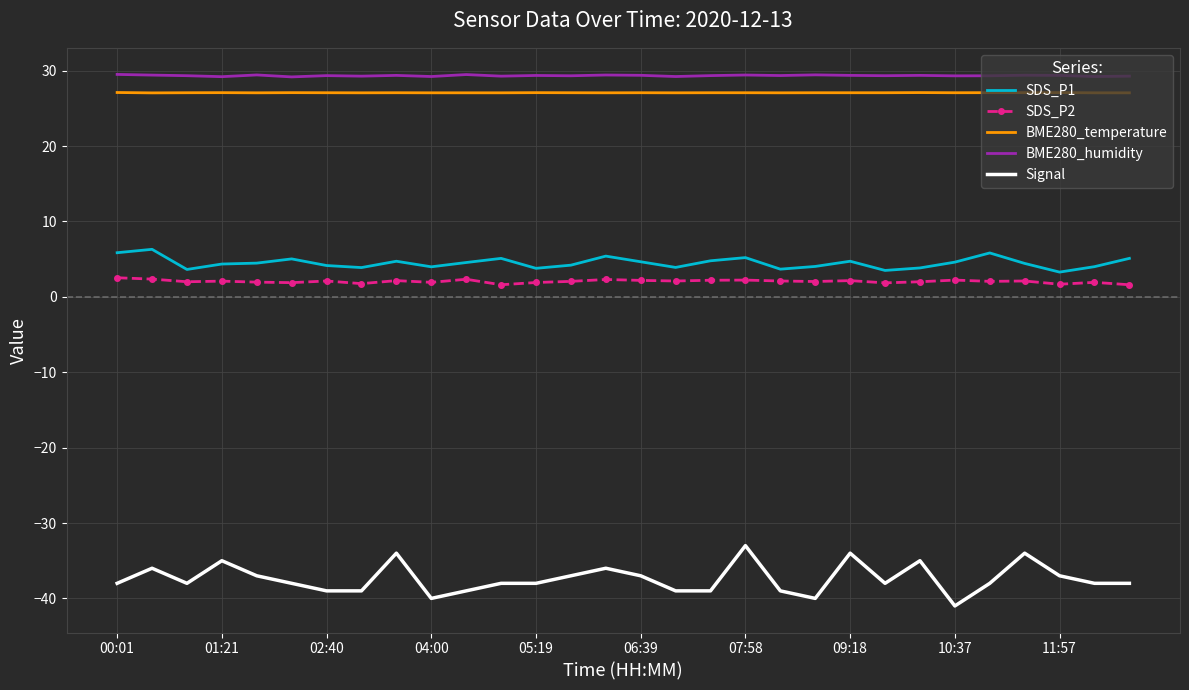

In BME280_humidity, how many points are higher than both neighbors (excluding endpoints)?

10